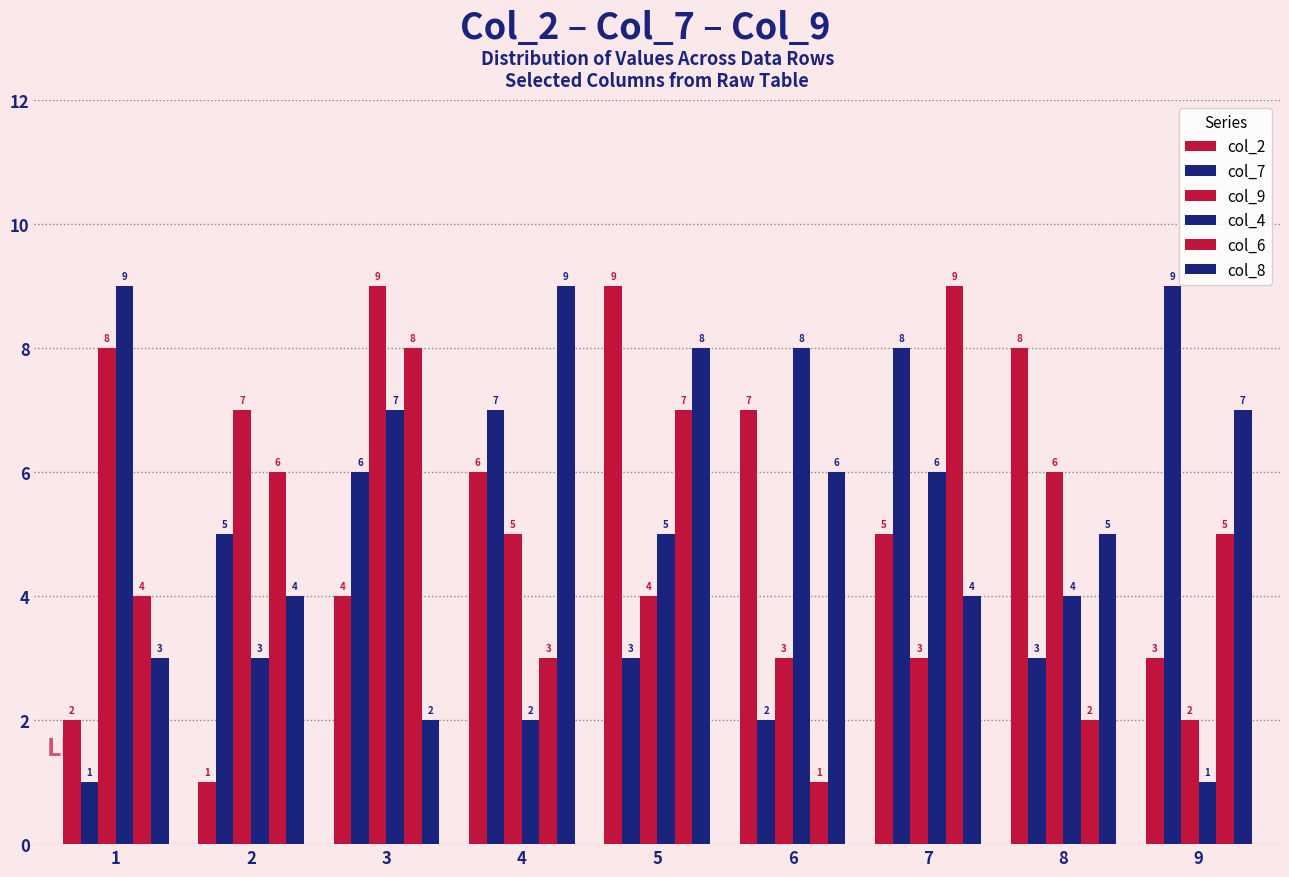

What is the value of the col_6 bar at the 8th from the left?

2